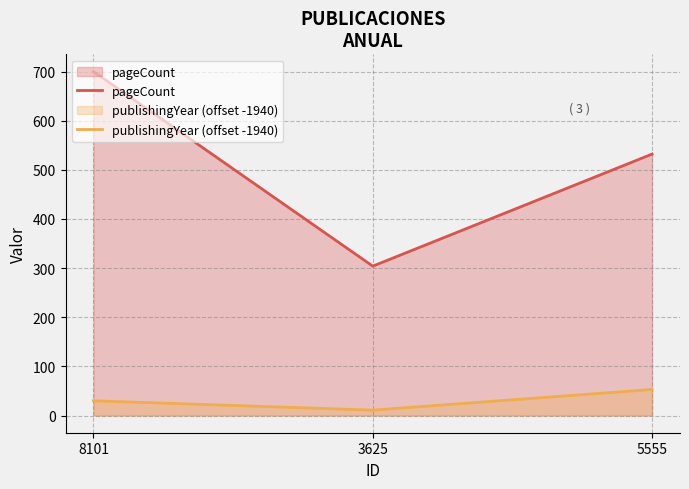

Reading right to left, what are all the values shown in this chart?

pageCount: 532	304	700
publishingYear (offset -1940): 53	11	30